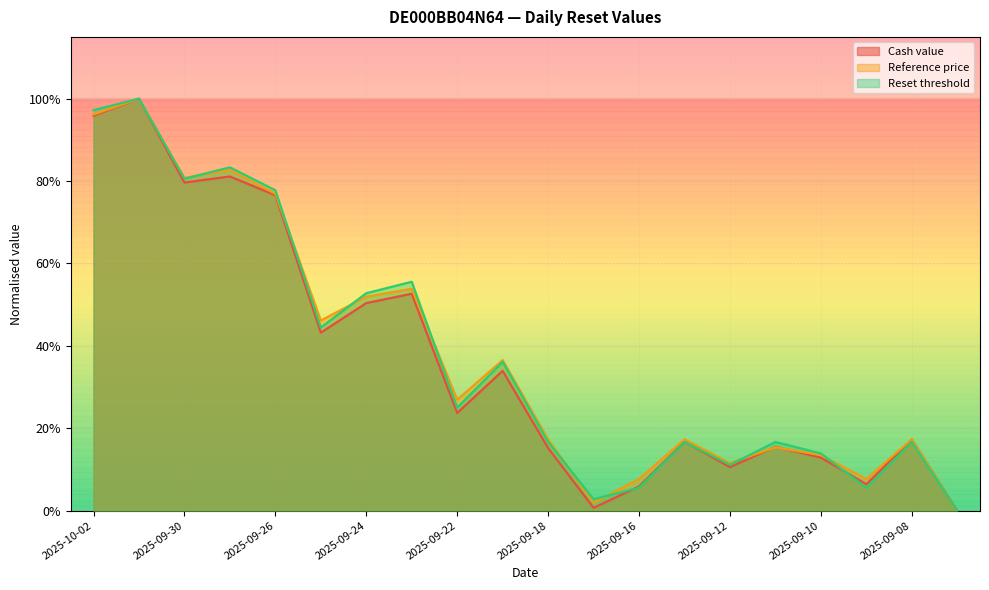

True or false: Reset threshold has more than 0 interior local peaks.

True